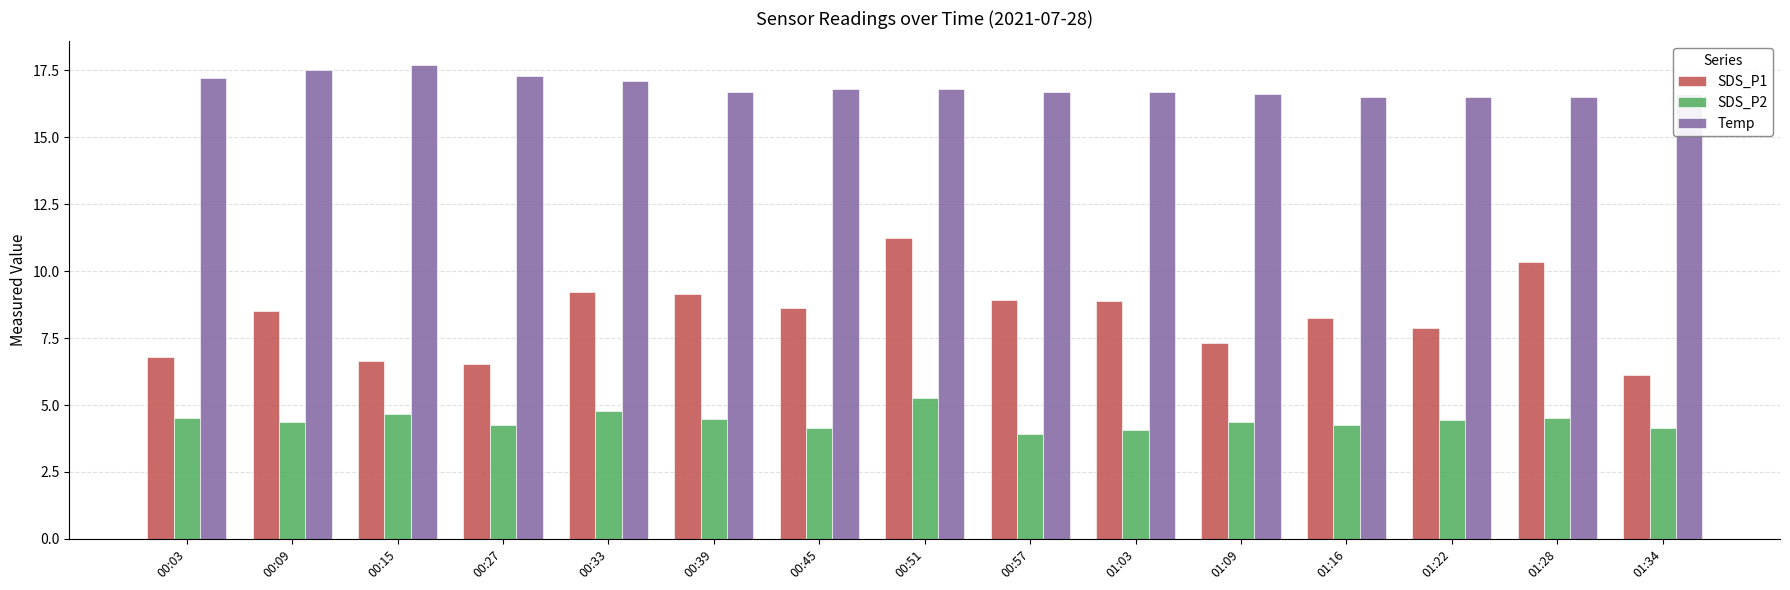

Rank the series at 01:22 from highest to lowest value.

Temp, SDS_P1, SDS_P2